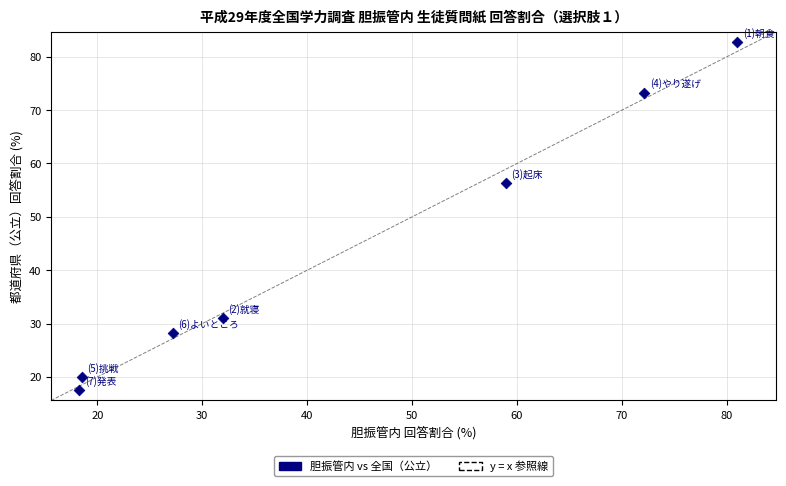

What is the range of X values (max minus min)?

62.7